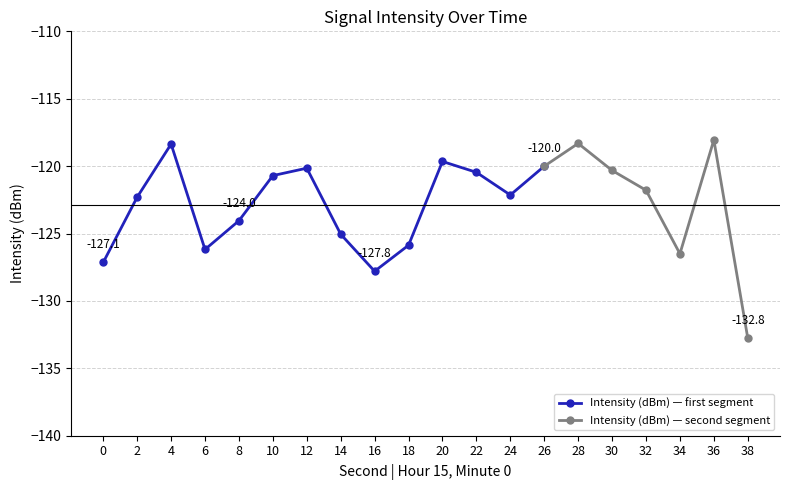

At which category does Intensity (dBm) — first segment reach its first local valley?

6